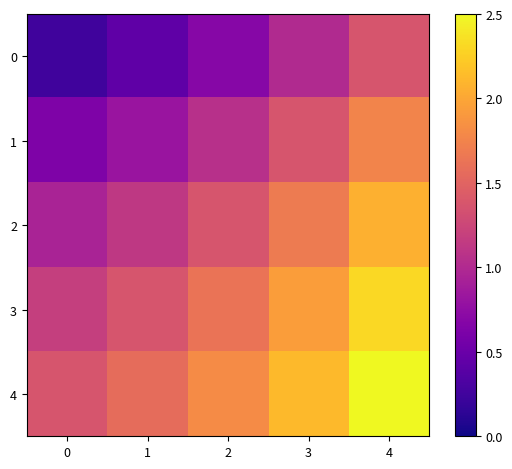

Rank the series by their average value, from lowest to highest.

0, 1, 2, 3, 4